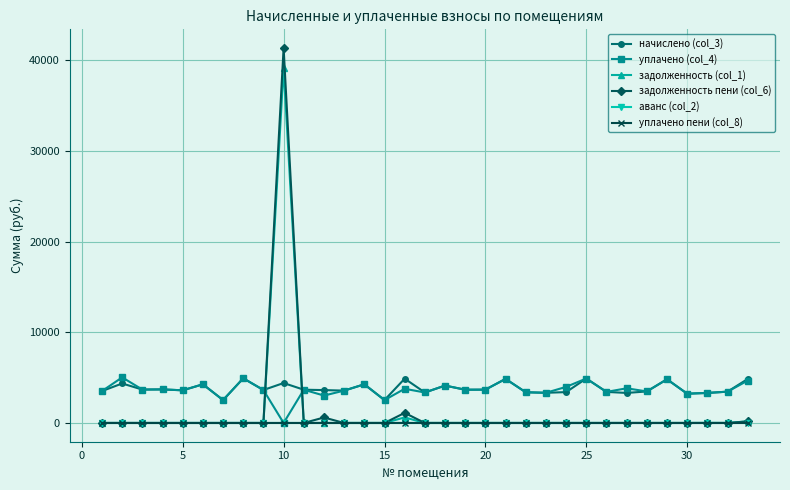

Which series has the widest spread of values?

задолженность пени (col_6)